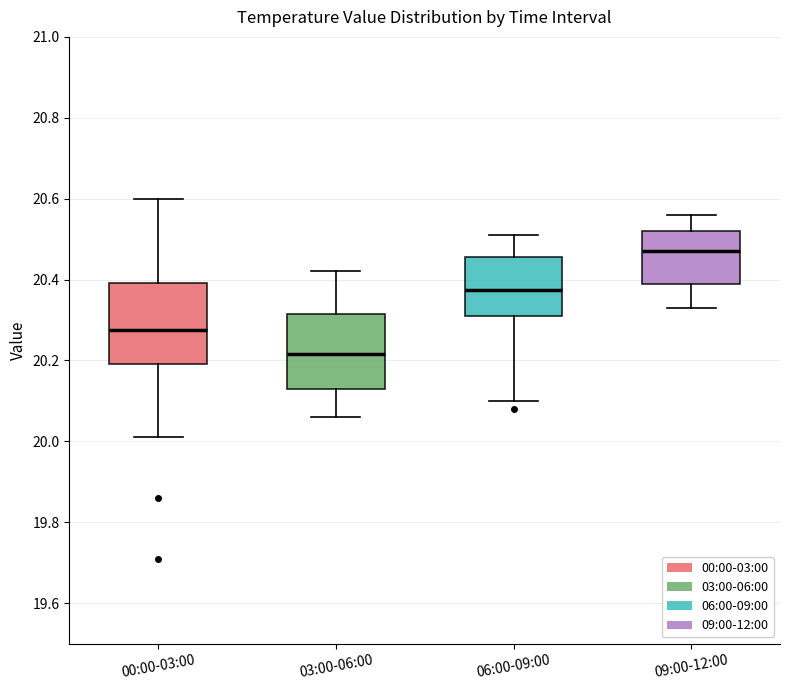

Reading left to right, transcribe this box plot: for each box, give where its median line is, the range the box spans, and where its two whiskers end, as read against the y-axis. The values are not printed on the chart, so give them approximately, as read against the axis.

00:00-03:00: median 20.28, box 20.20 to 20.40, whiskers 20.02 to 20.60
03:00-06:00: median 20.22, box 20.14 to 20.32, whiskers 20.06 to 20.42
06:00-09:00: median 20.38, box 20.32 to 20.46, whiskers 20.10 to 20.52
09:00-12:00: median 20.48, box 20.40 to 20.52, whiskers 20.34 to 20.56